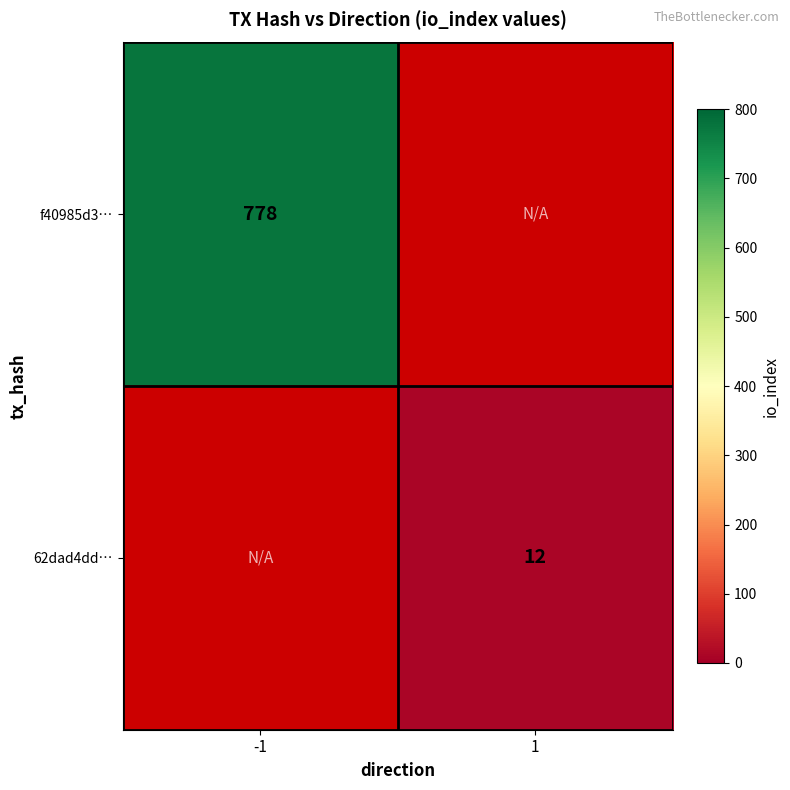

True or false: f40985d3… has a value of 778 at -1.

True